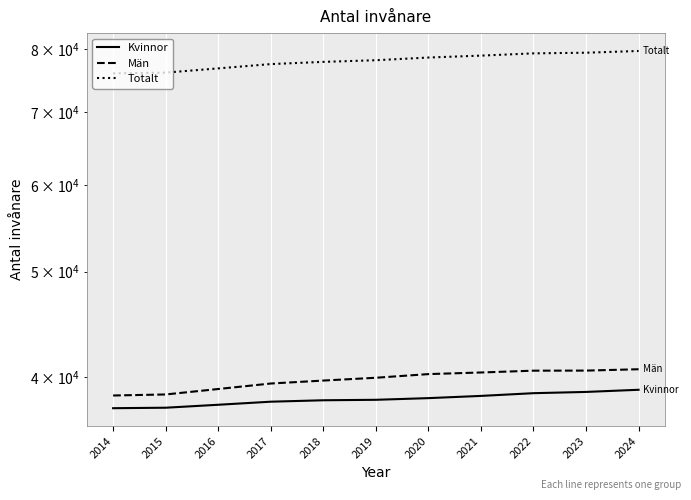

Between 2014 and 2019, which is larger?

2019